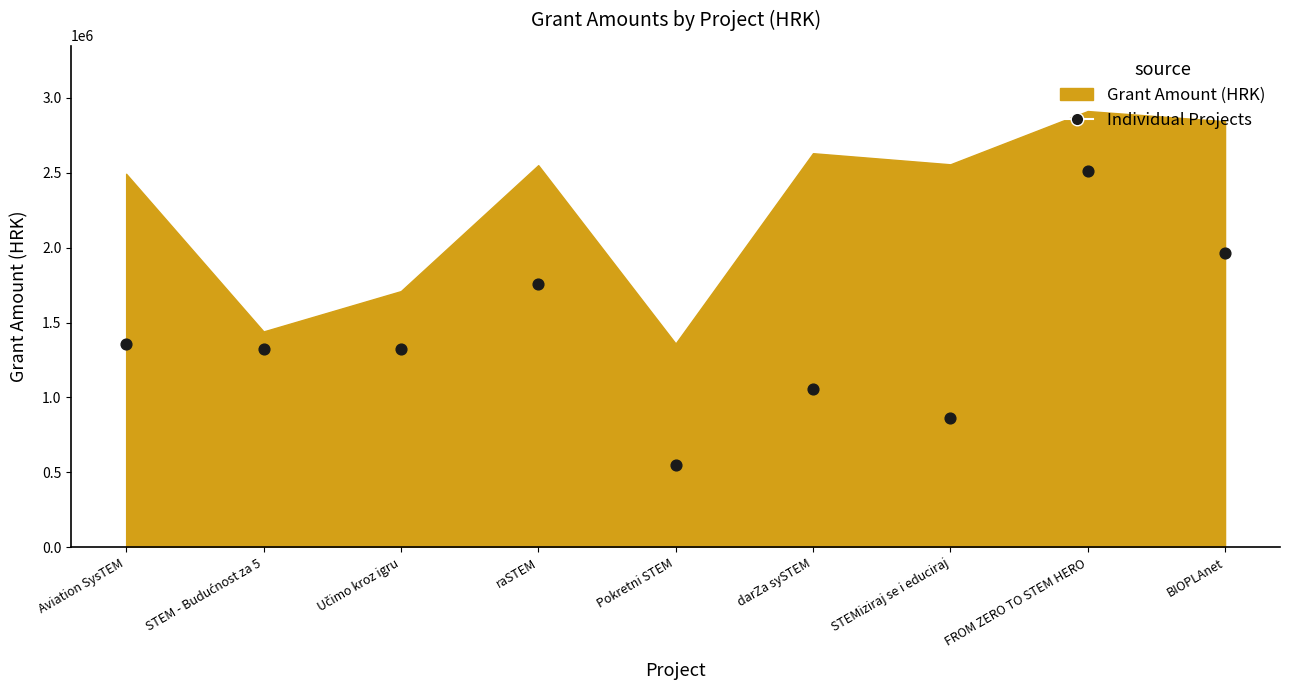

What is the range of Y values (max minus min)?

1967517.7